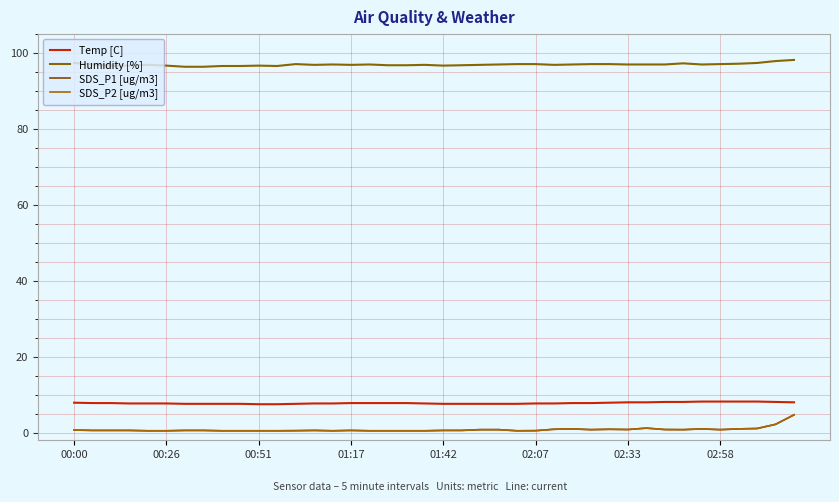

Is this an area chart (filled region under the line)?

No